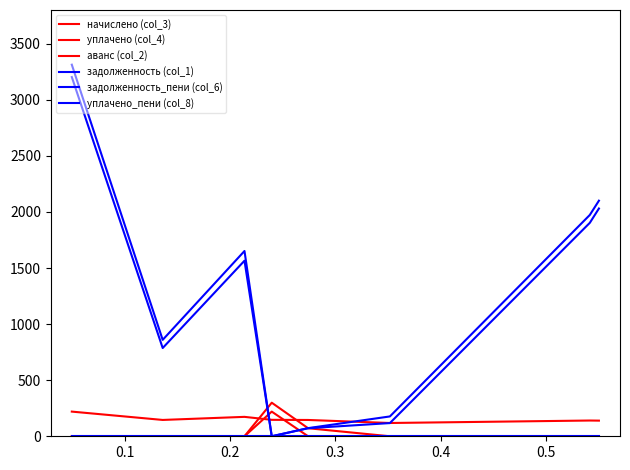

How many lines are shown in the chart?

6